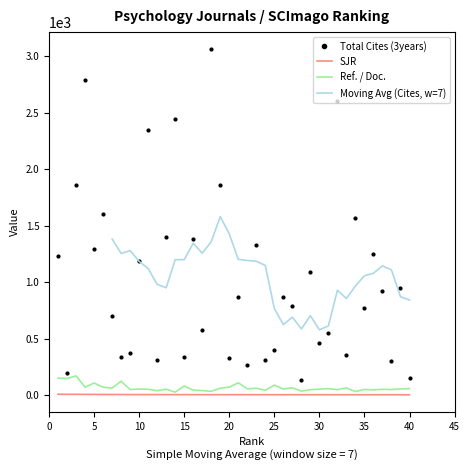

At which category does Ref. / Doc. reach its first local peak?

3